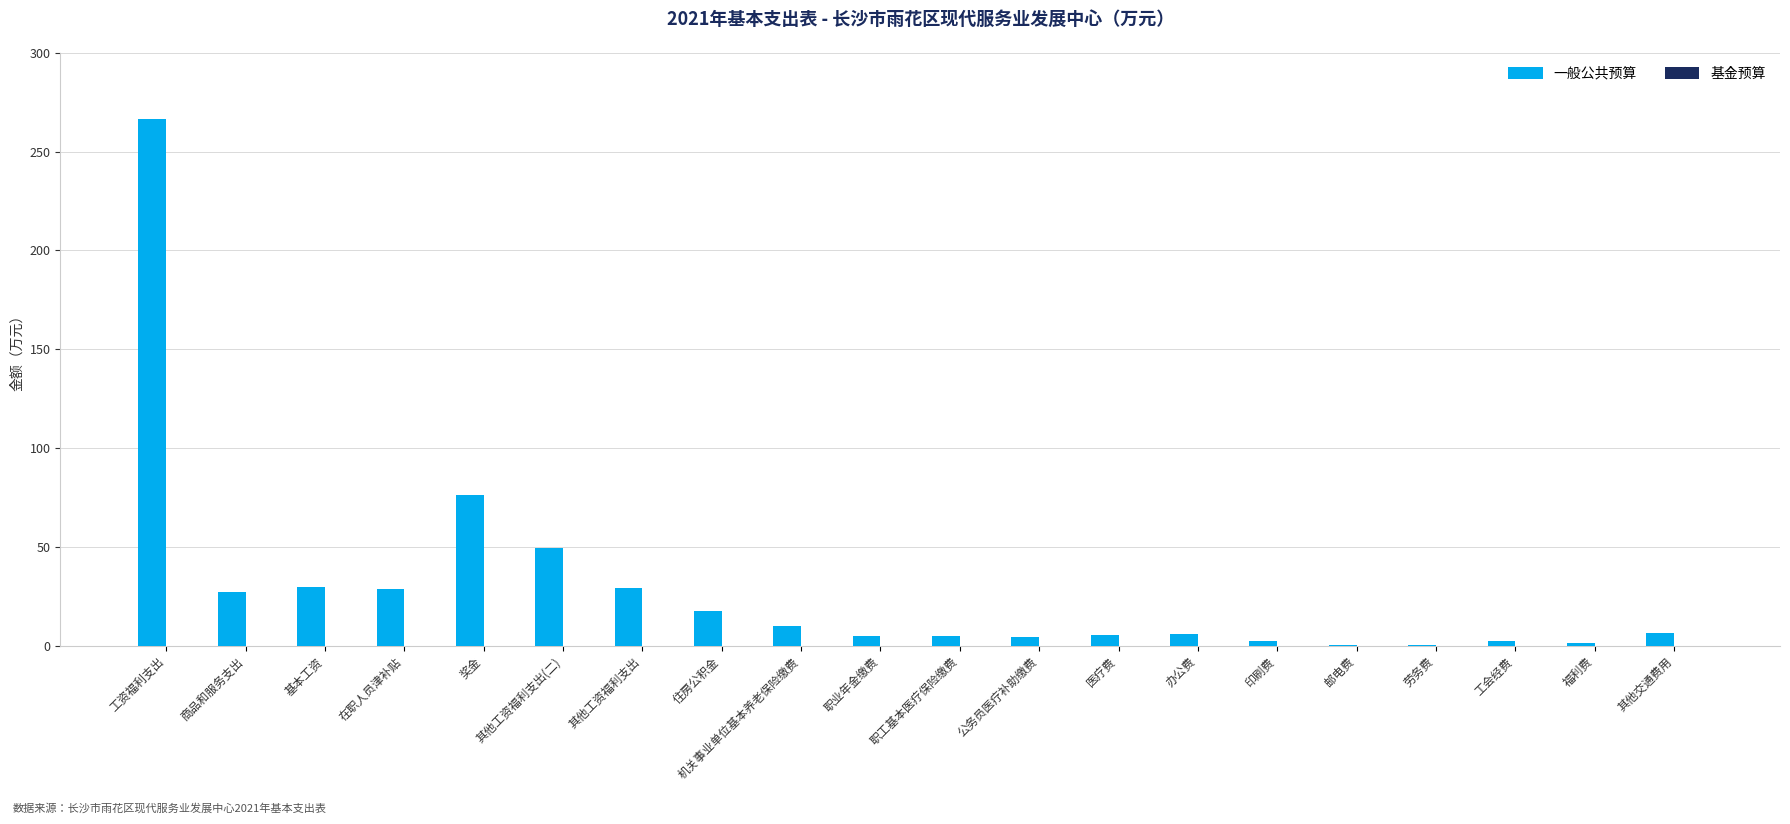

What is the maximum value shown in the chart?

266.7